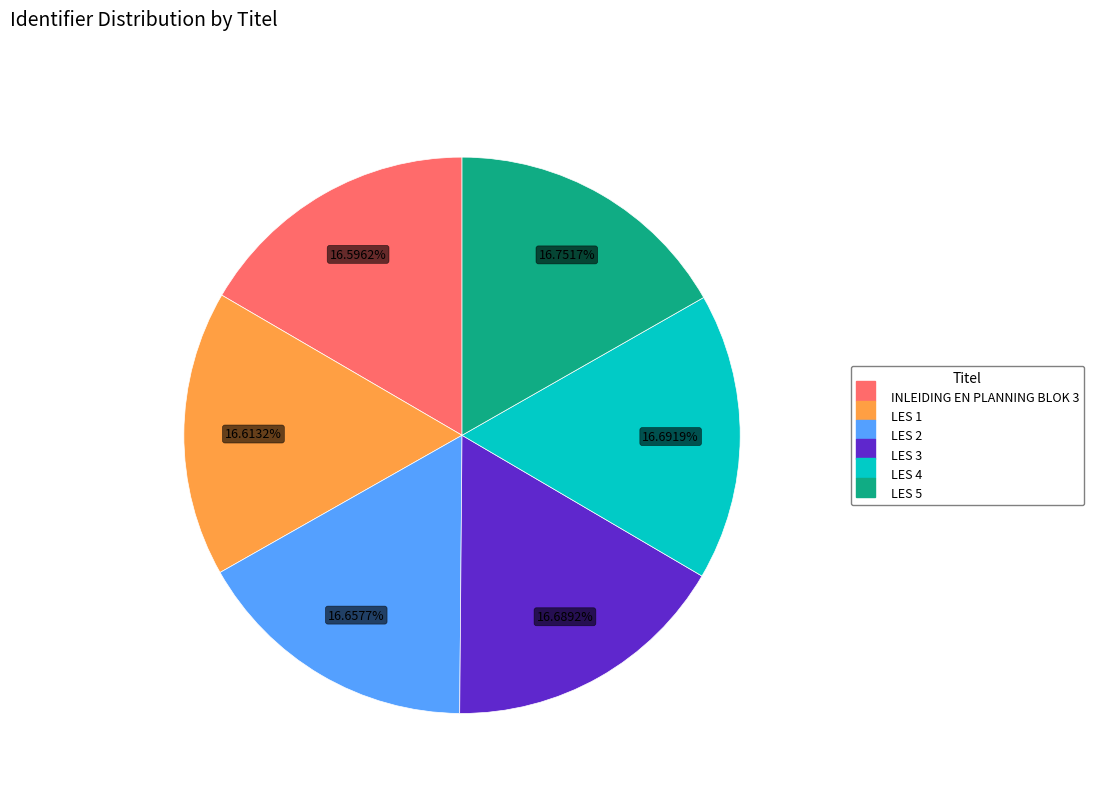

Is there any slice that represents more than half of the pie?

No